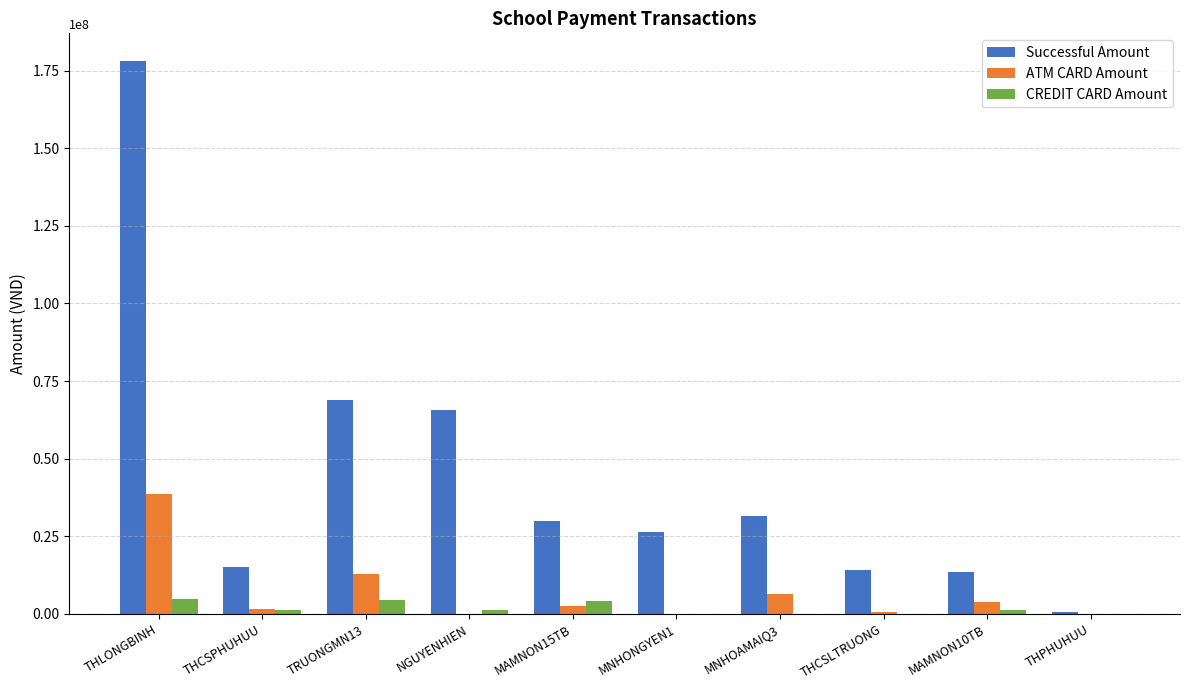

What is the approximate value of ATM CARD Amount at THCSPHUHUU, to the nearest 100?

1651300